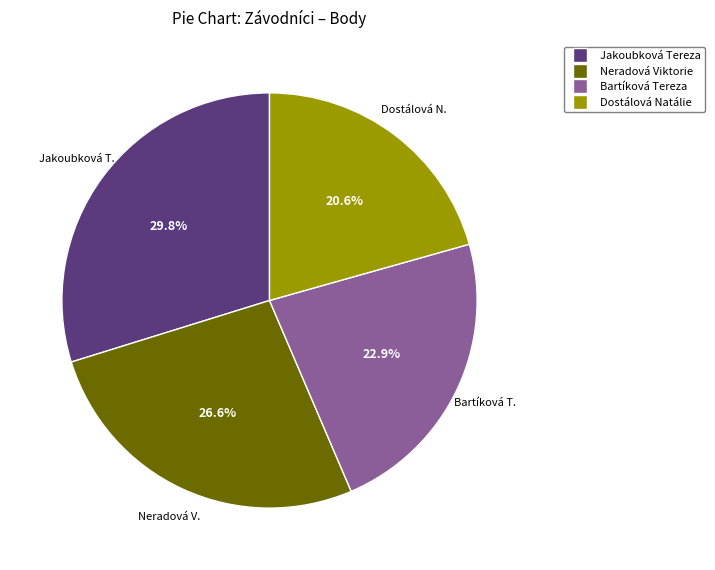

To the nearest percent, what percentage of the pie is Neradová Viktorie?

27%